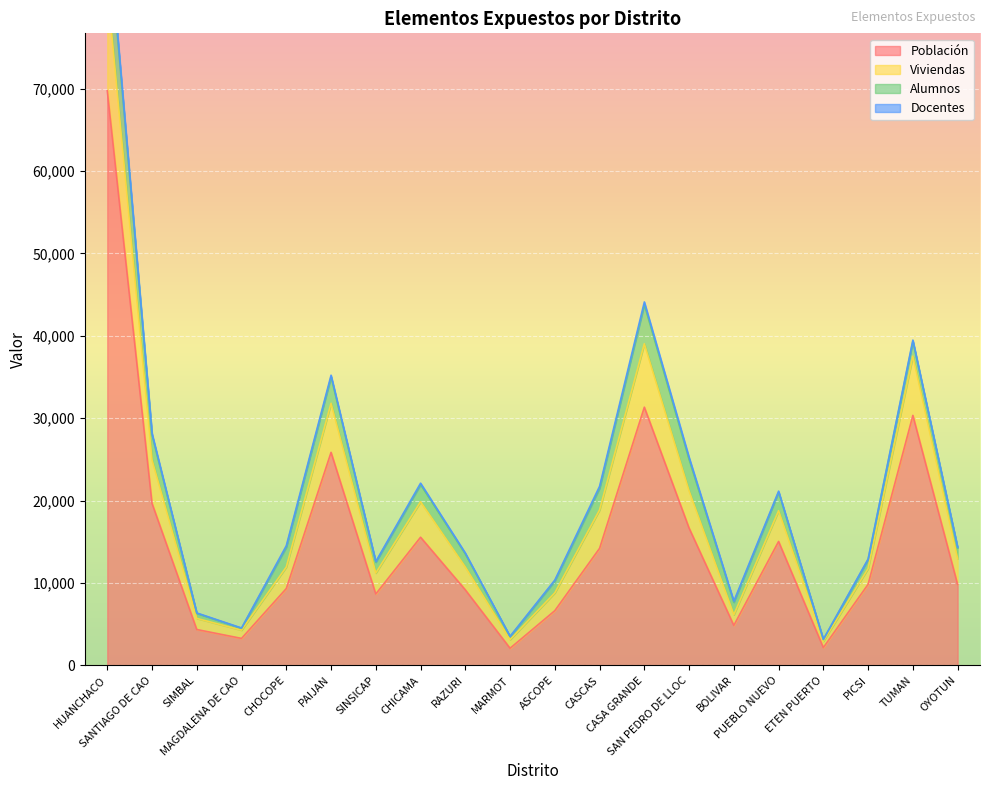

True or false: Viviendas and Población cross at least once.

False